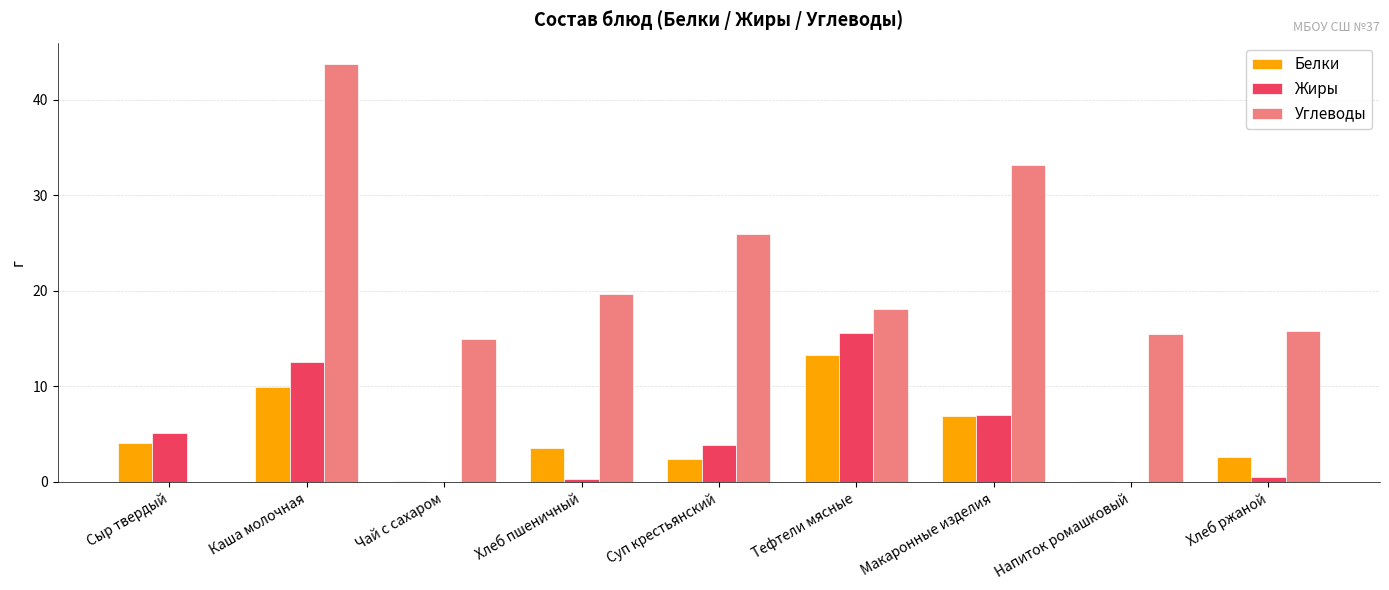

What is the difference between the Углеводы values at Макаронные изделия and Чай с сахаром?

18.2